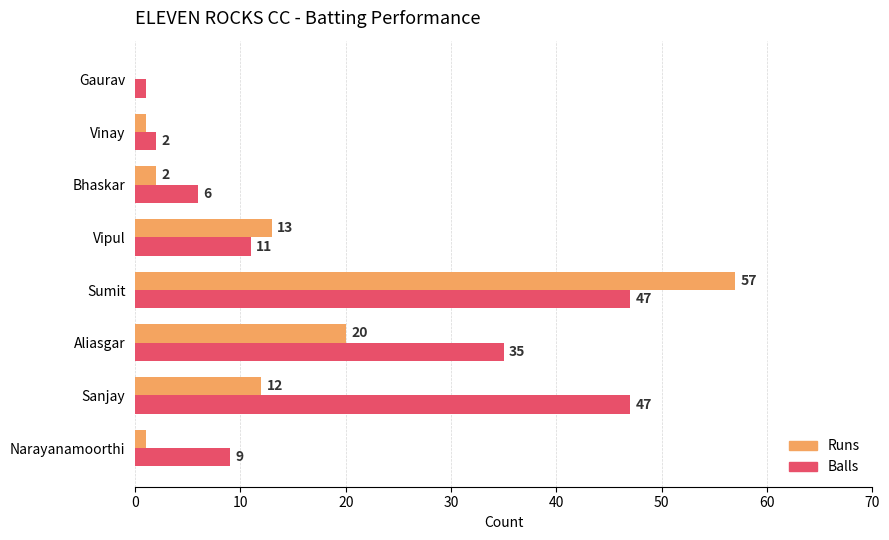

At which category is the sum across all series the highest?

Sumit